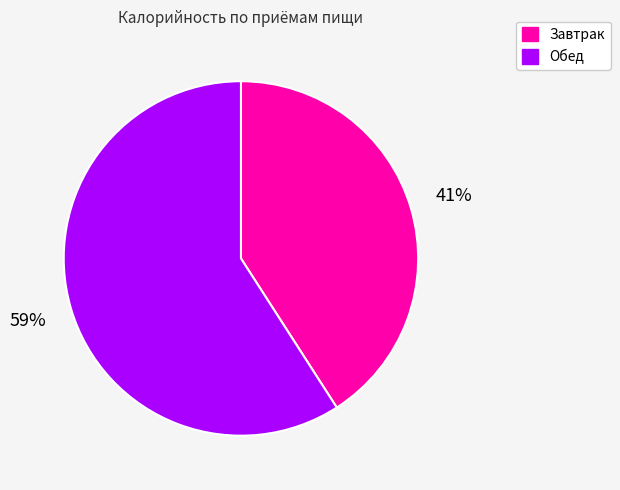

How many slices are in this pie chart?

2